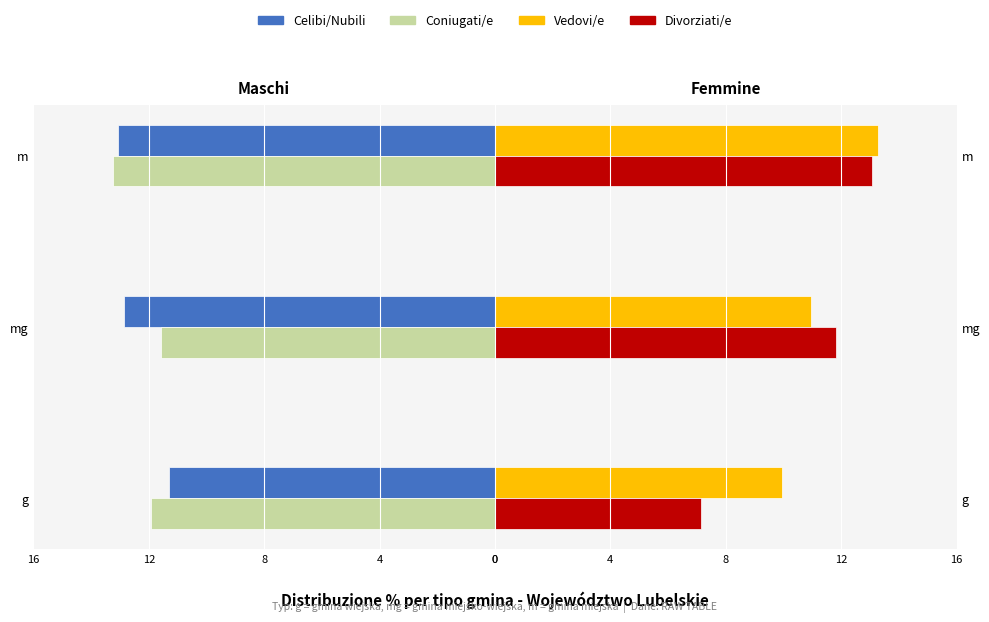

Count the number of categories in the chart.

3